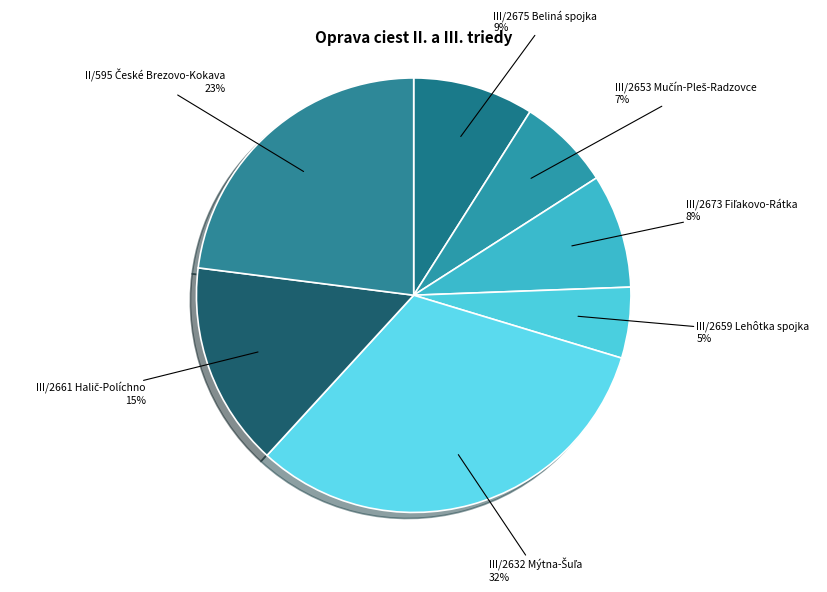

Is there any slice that represents more than half of the pie?

No